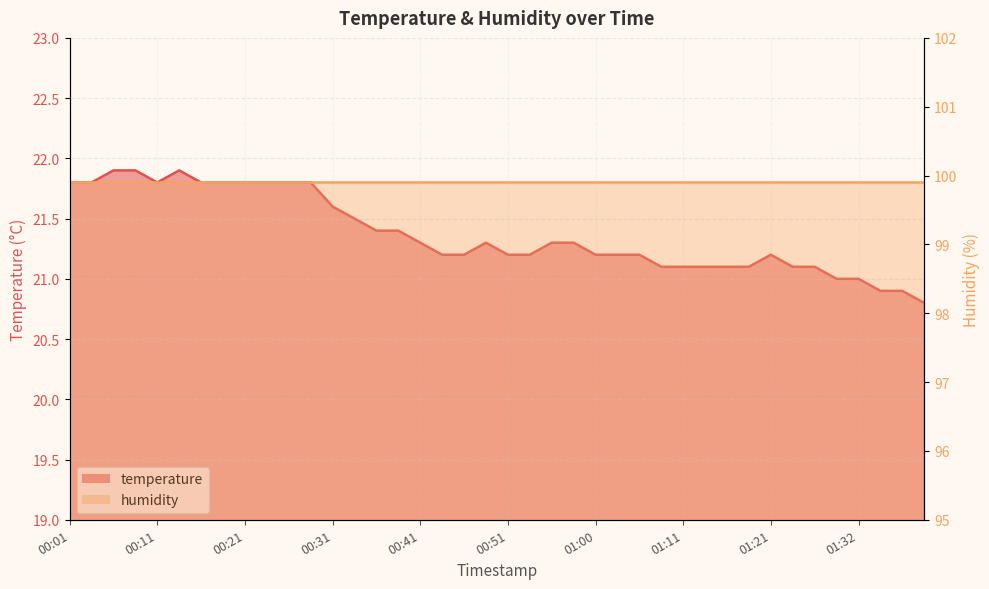

List the labels in order of value, largest first.

00:06, 00:09, 00:14, 00:01, 00:04, 00:11, 00:16, 00:19, 00:21, 00:24, 00:26, 00:29, 00:31, 00:34, 00:36, 00:38, 00:41, 00:48, 00:56, 00:58, 00:43, 00:46, 00:51, 00:53, 01:00, 01:03, 01:05, 01:21, 01:08, 01:11, 01:13, 01:16, 01:18, 01:24, 01:27, 01:29, 01:32, 01:34, 01:36, 01:39